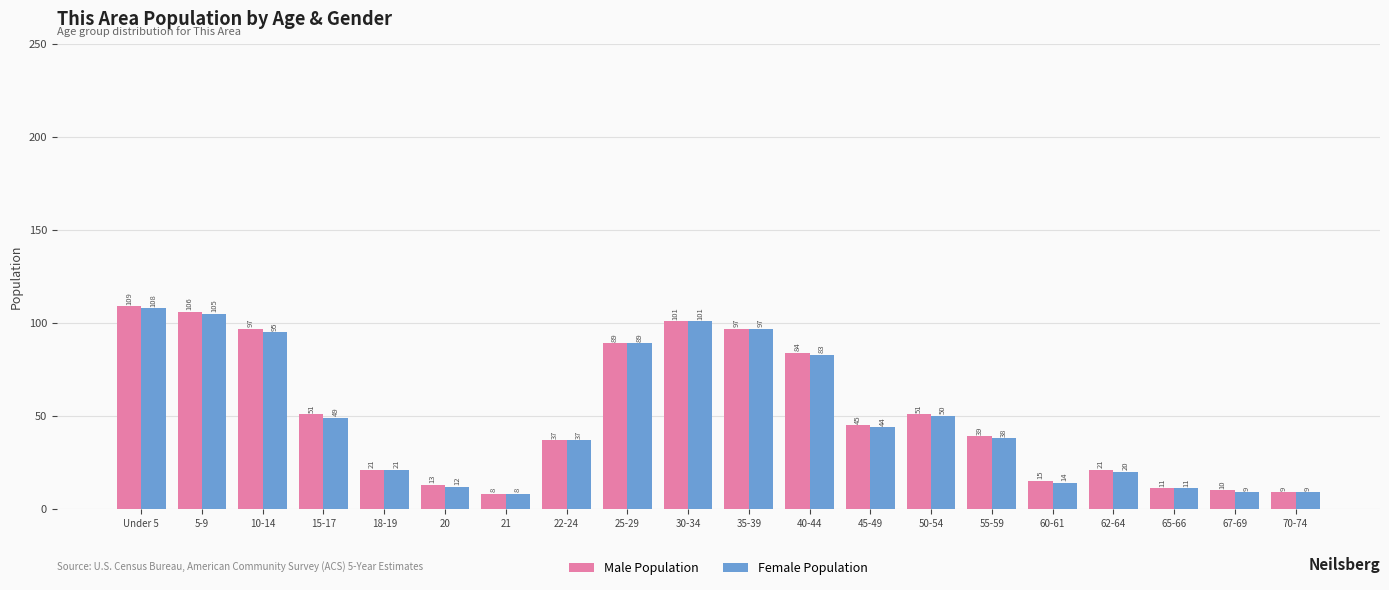

The value of Female Population at Under 5 is 108. True or false?

True